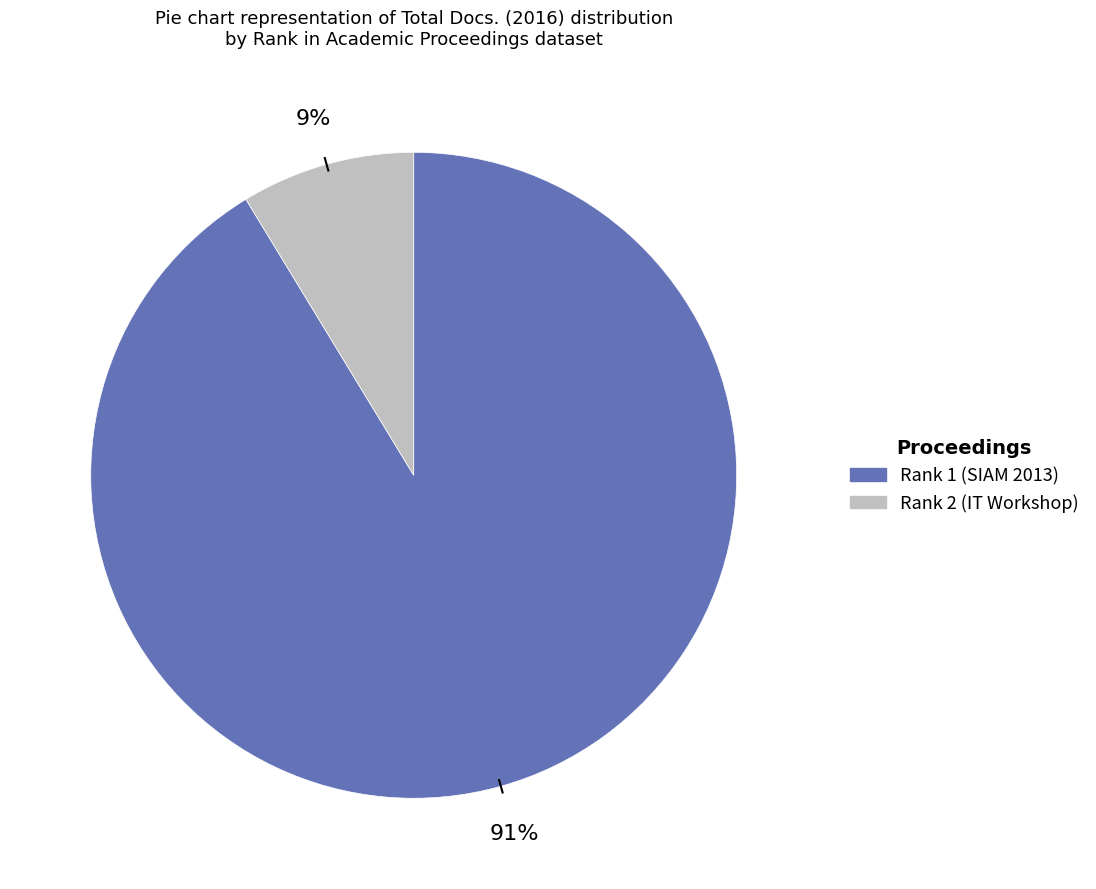

Rank the categories by value from highest to lowest.

Rank 1, Rank 2